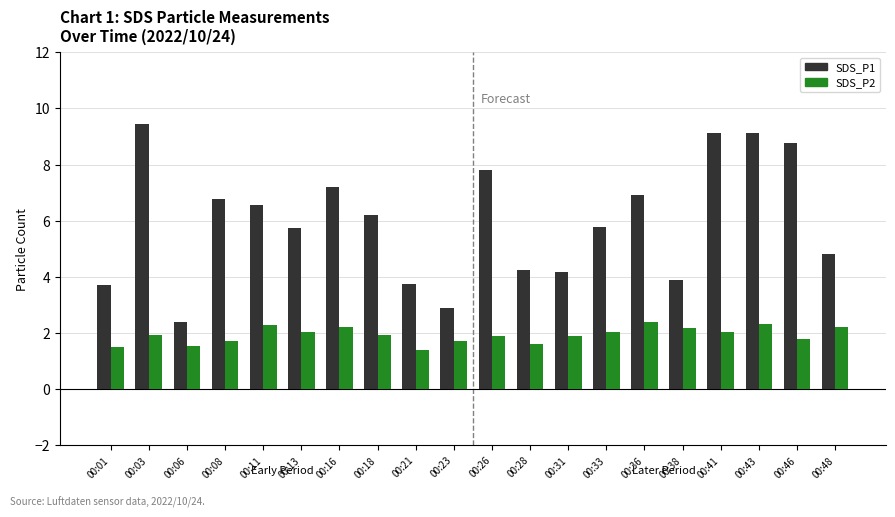

List the series in order of their overall mean, lowest first.

SDS_P2, SDS_P1